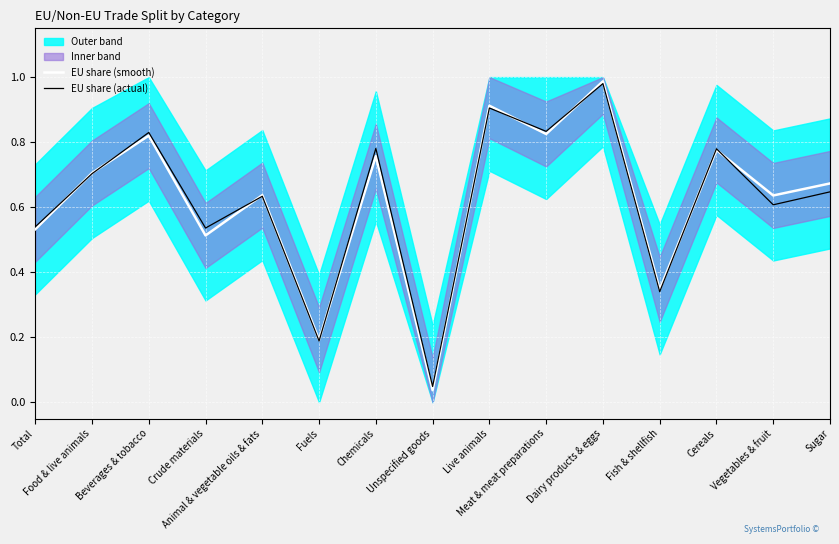

Is this an area chart (filled region under the line)?

No